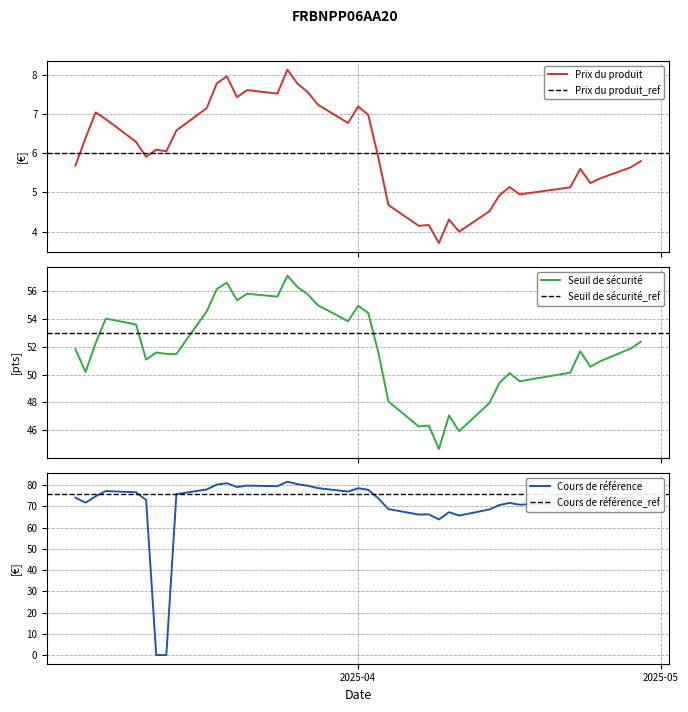

True or false: Prix du produit has a value of 7.5 at 2025-03-24.

True